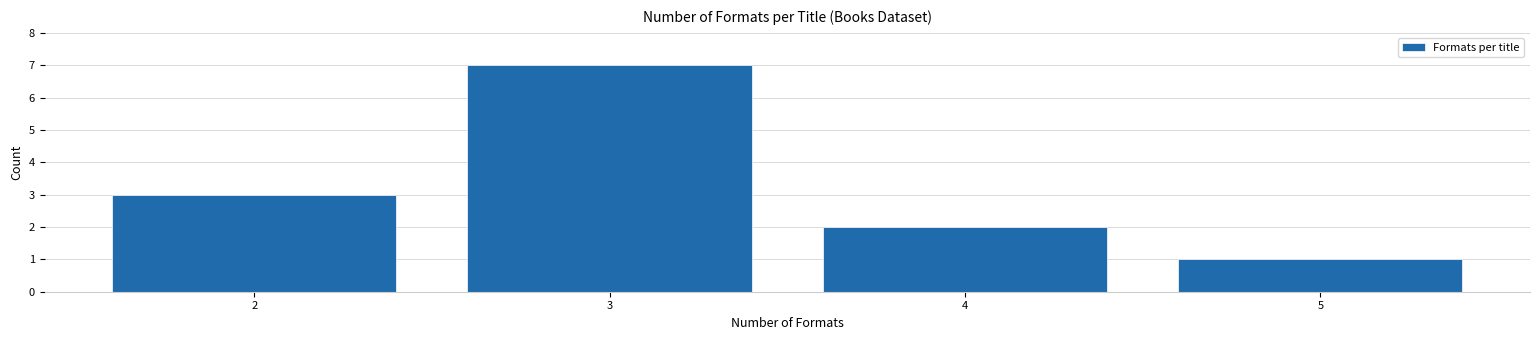

Reading left to right, extract all data points from this chart.

3	7	2	1